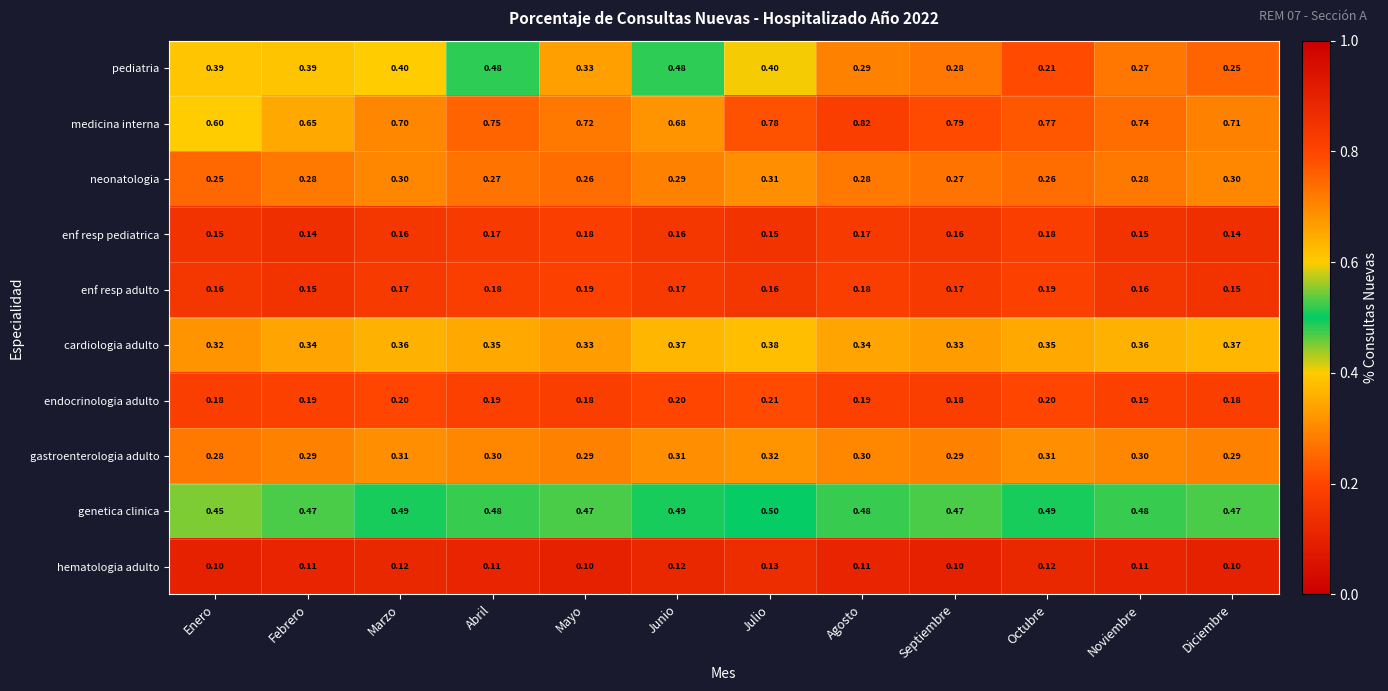

Which series has the largest total across all categories?

medicina interna